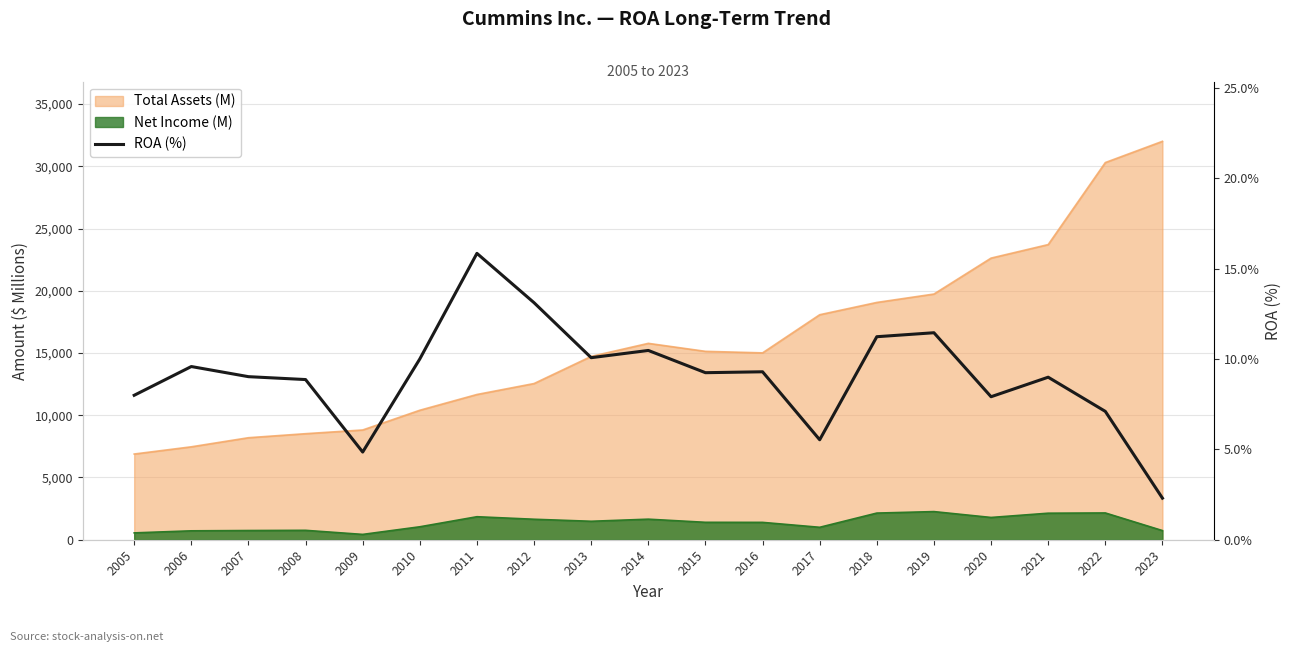

How many lines are shown in the chart?

1